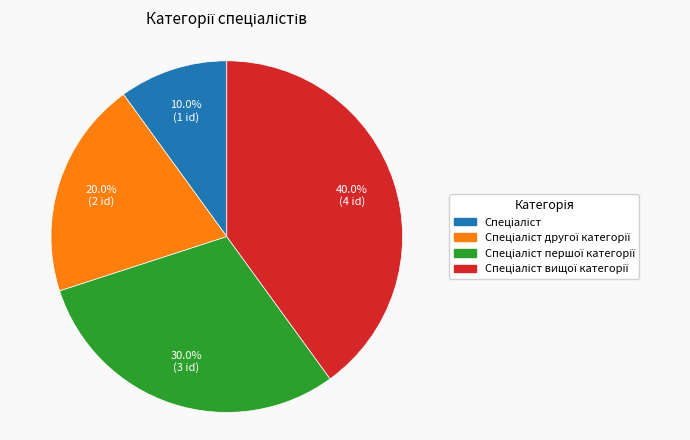

Is there a majority slice in this chart?

No